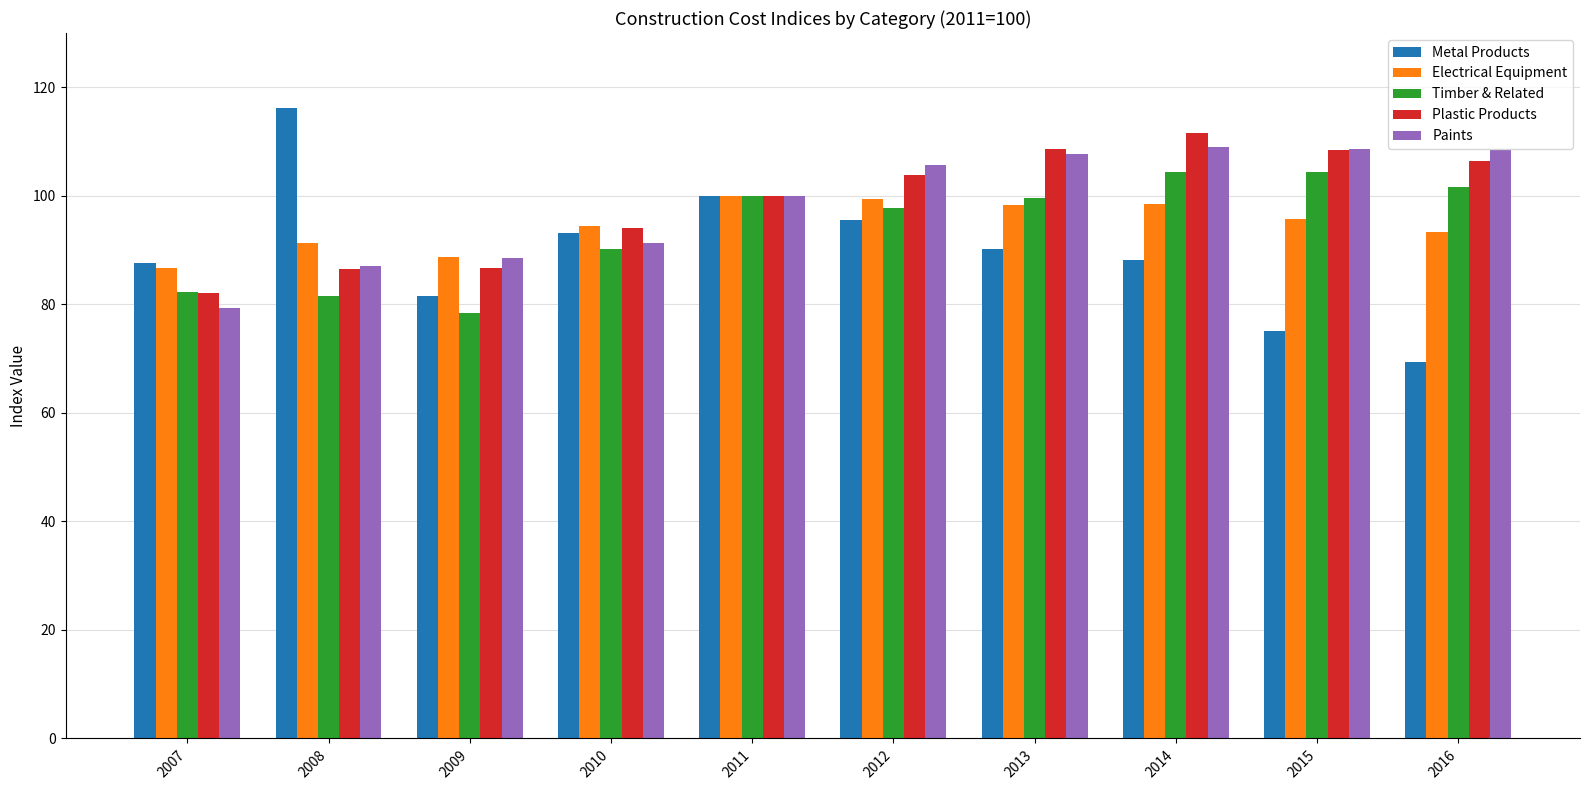

What is the difference between the highest and lowest values at 2010?

4.3